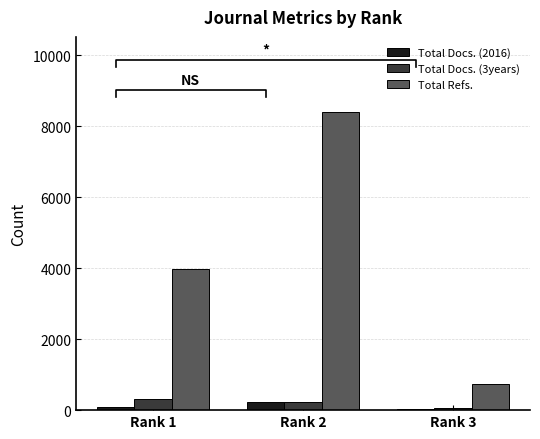

How many data points in Total Docs. (2016) are above 83?

1